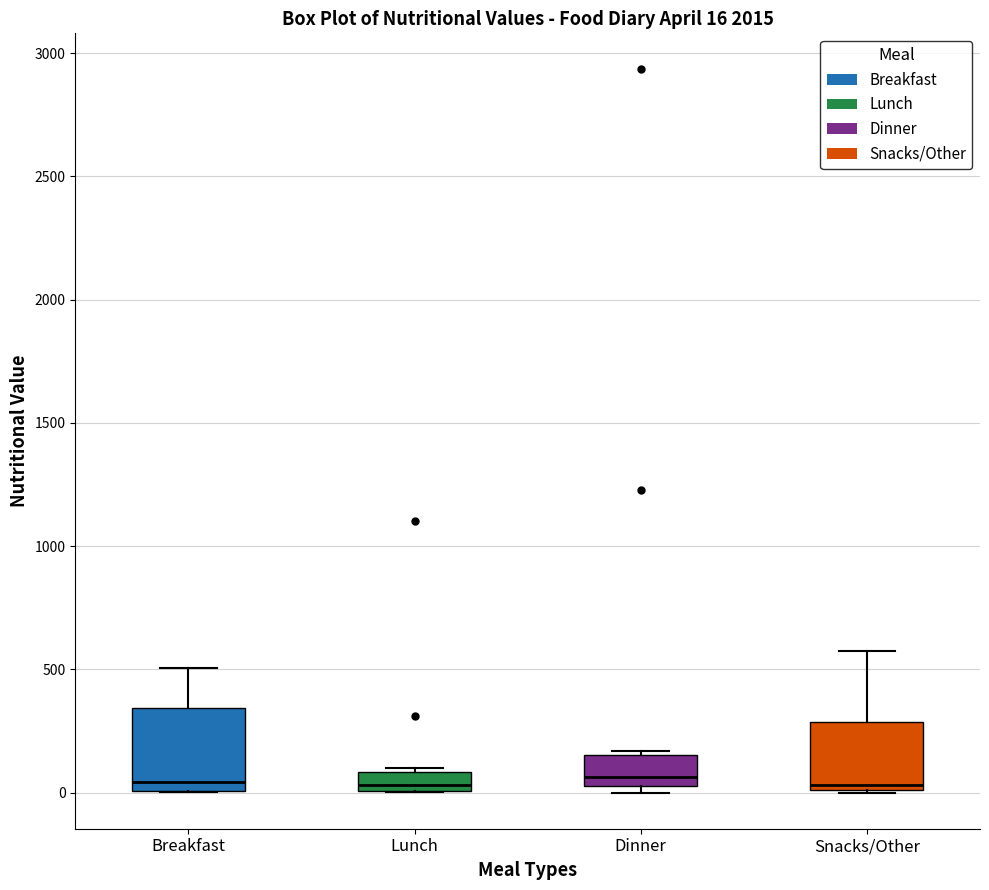

Comparing the boxes themselves (not the whiskers), which one is the tallest?

Breakfast